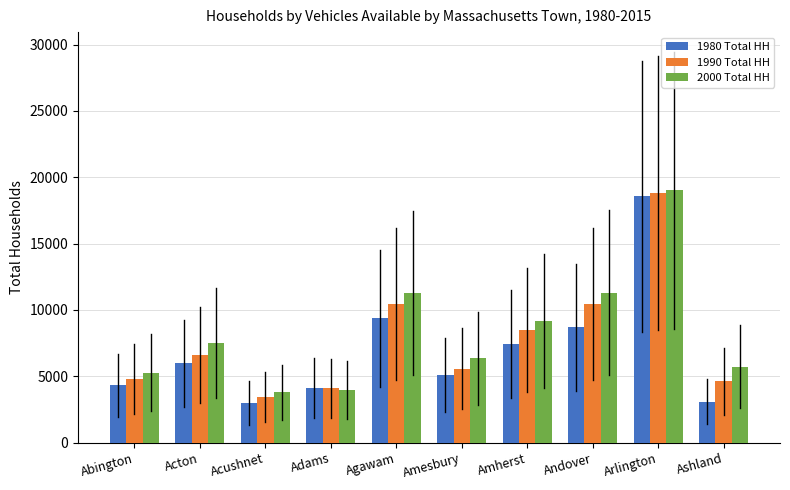

What position from the left is Amherst?

7